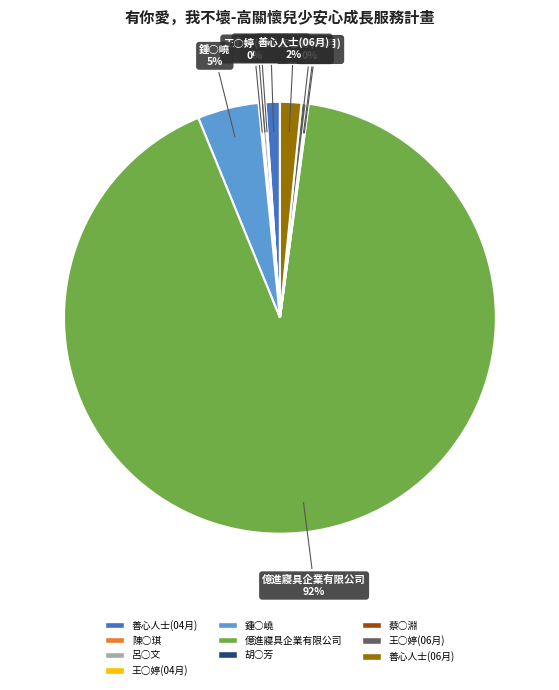

Between 億進寢具企業有限公司 and 鍾○嶢, which is larger?

億進寢具企業有限公司